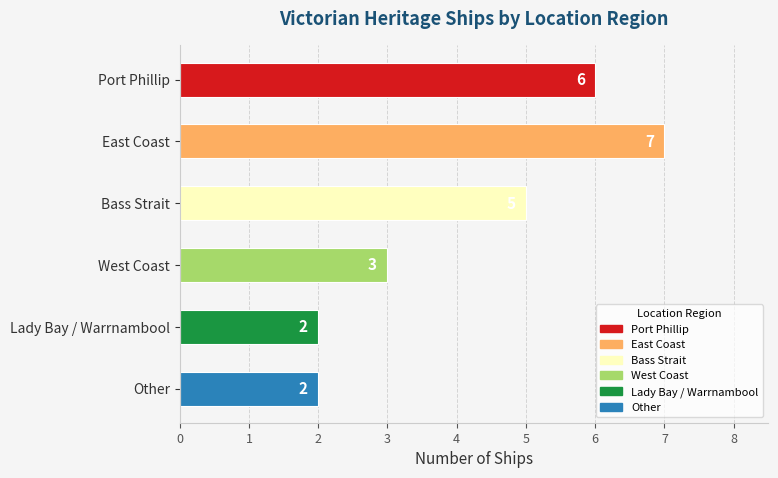

The value at Lady Bay / Warrnambool is 2. True or false?

True